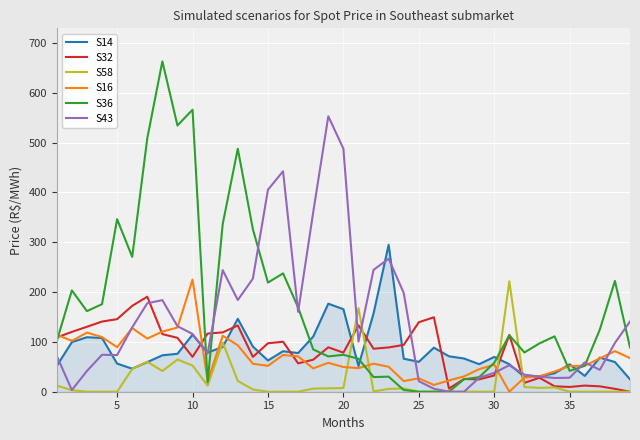

What is the highest value of the S36 series?

662.8